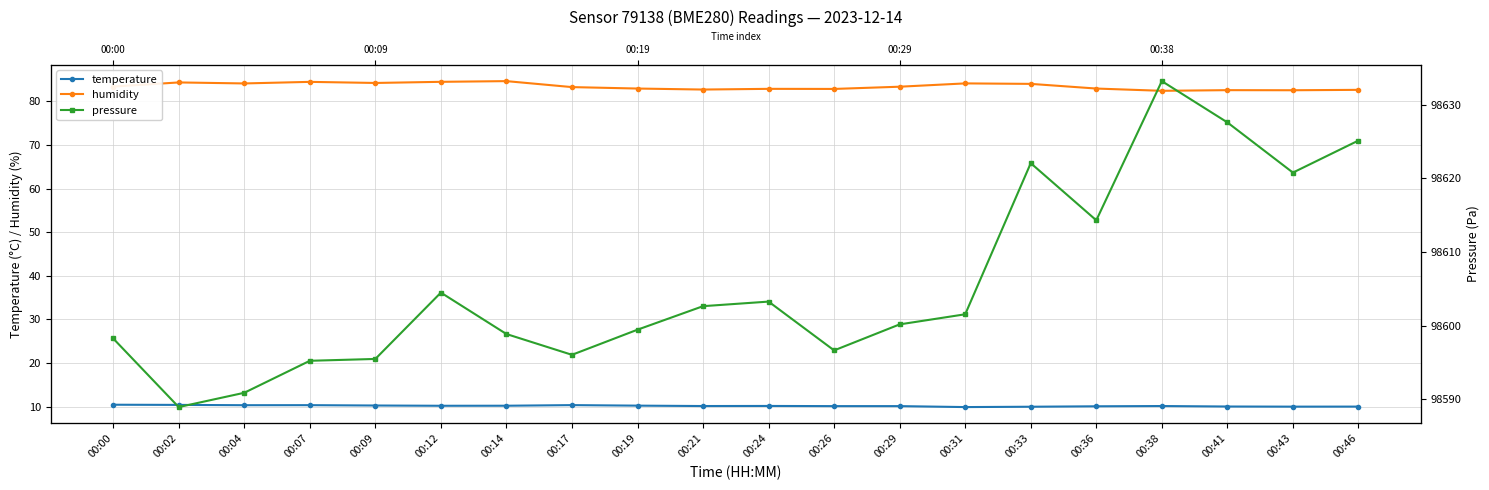

Which series has the largest total across all categories?

pressure